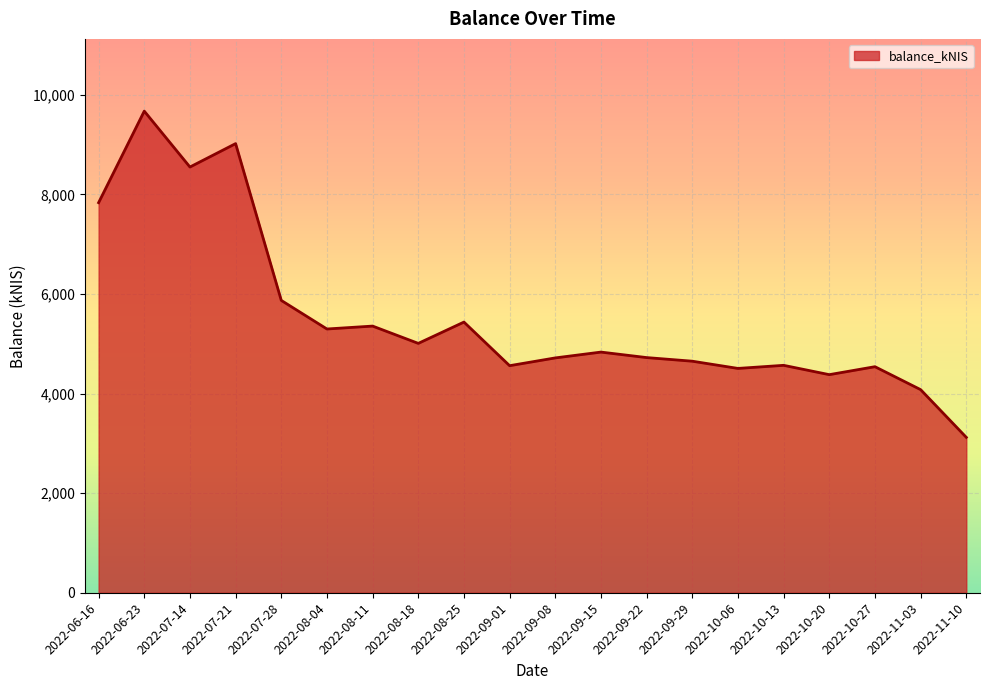

The chart shows a value of 908.4 at 2022-10-06. True or false?

False